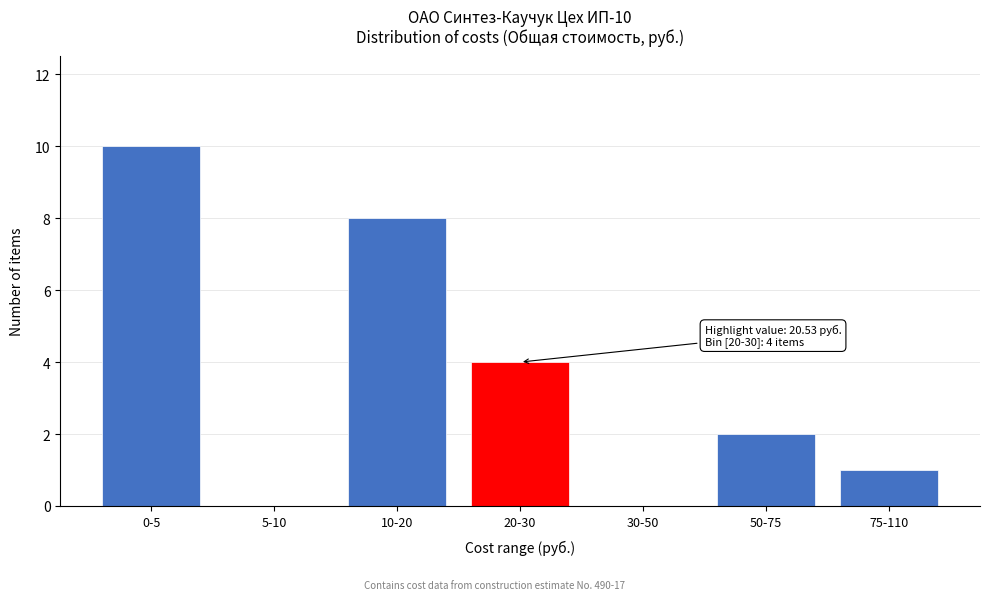

Reading right to left, what are all the values shown in this chart?

75-110=1	50-75=2	30-50=0	20-30=4	10-20=8	5-10=0	0-5=10